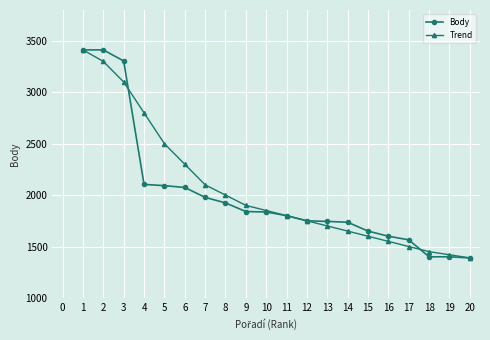

The value of Trend at 14 is 1650. True or false?

True